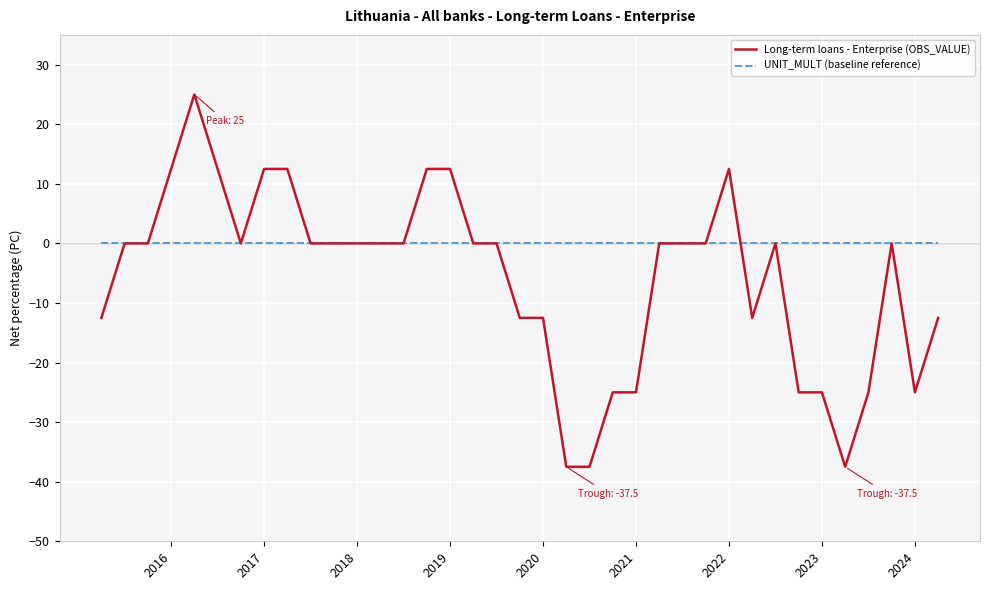

Which series has the largest total across all categories?

UNIT_MULT (baseline reference)